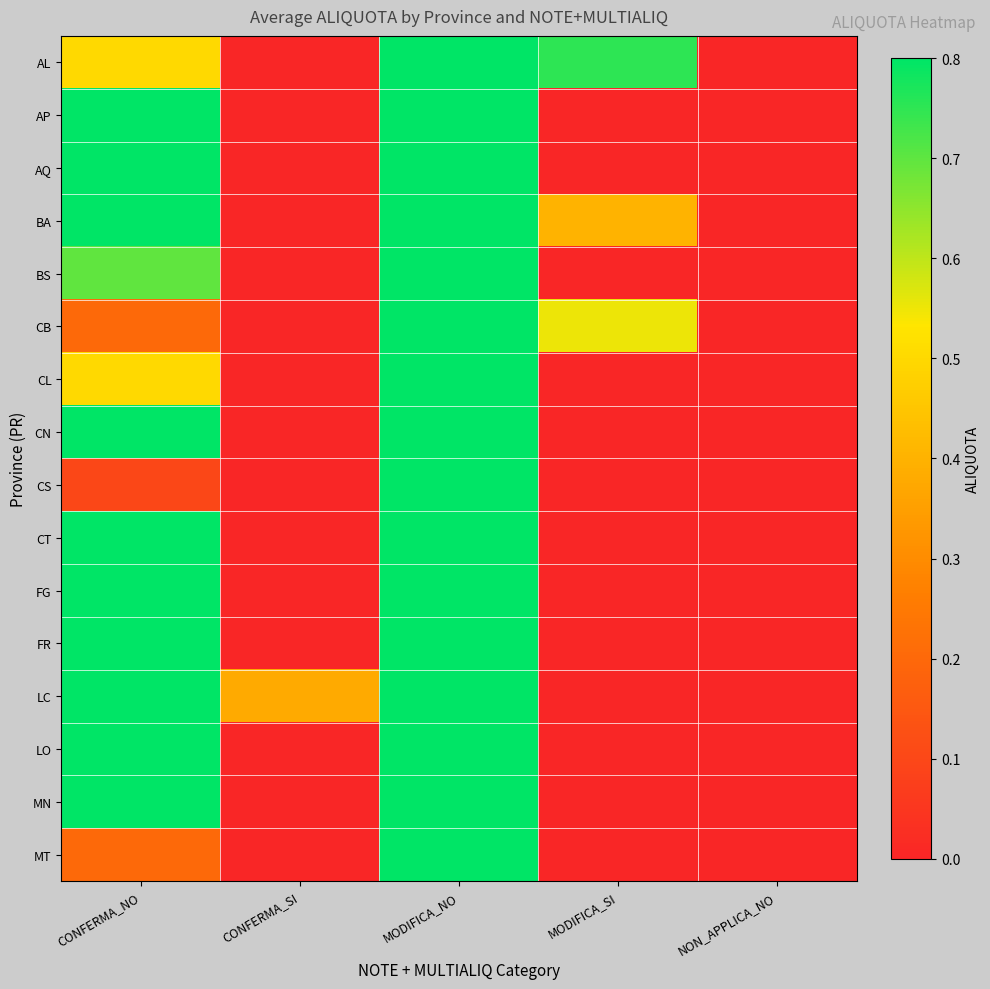

Rank the series by their maximum value, from highest to lowest.

AL, AP, AQ, BA, BS, CB, CL, CN, CS, CT, FG, FR, LC, LO, MN, MT